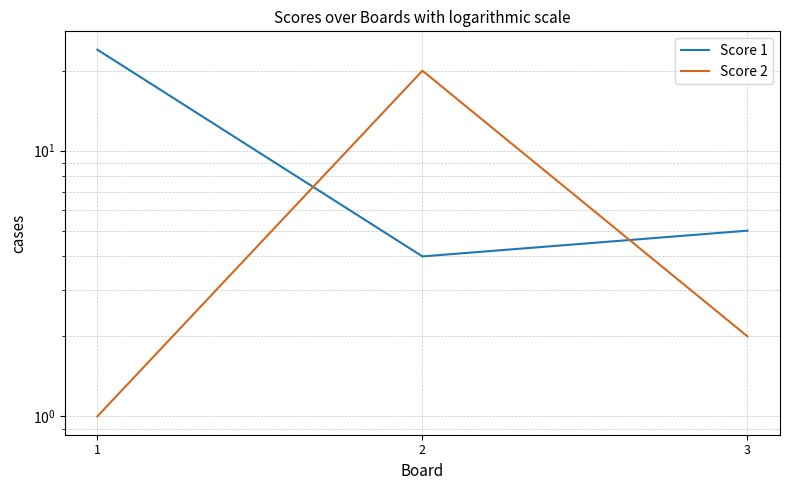

What is the value of the Score 1 point at the 3rd from the left?

5